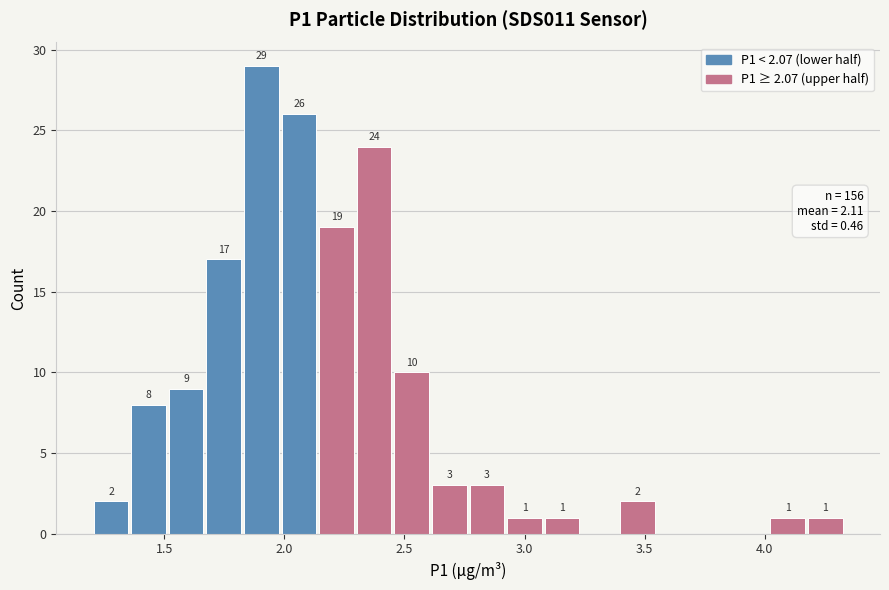

Read against the x-axis, roughly where is the centre of the tallest bar?

1.90